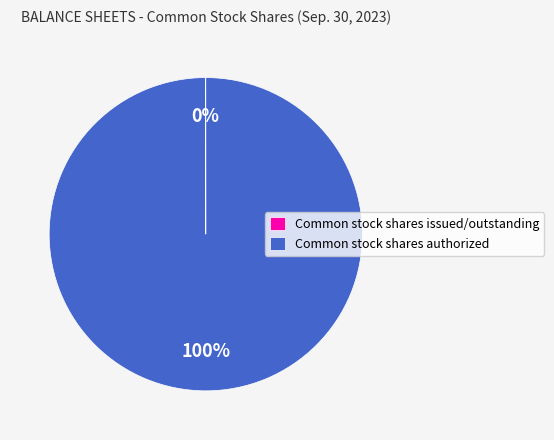

Is there a majority slice in this chart?

Yes